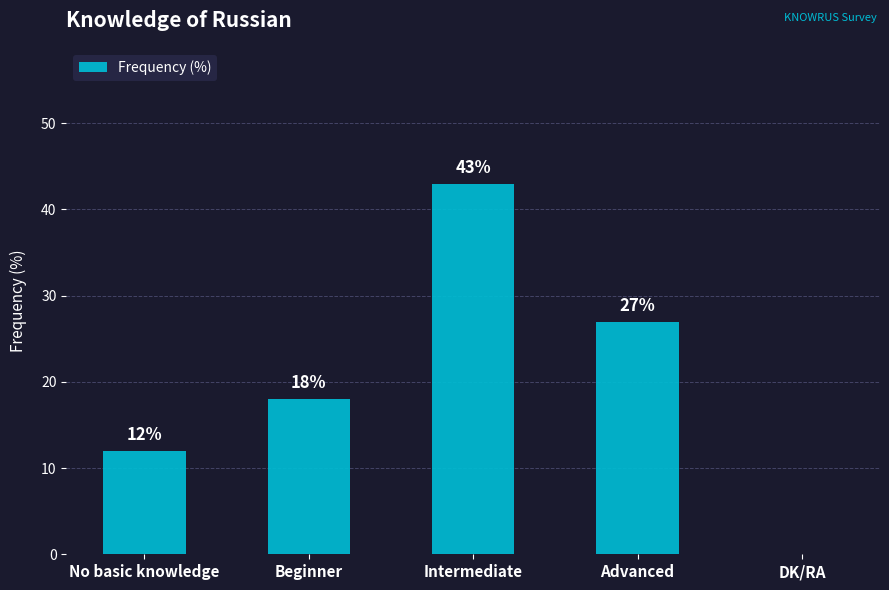

What is the greatest value displayed?

43